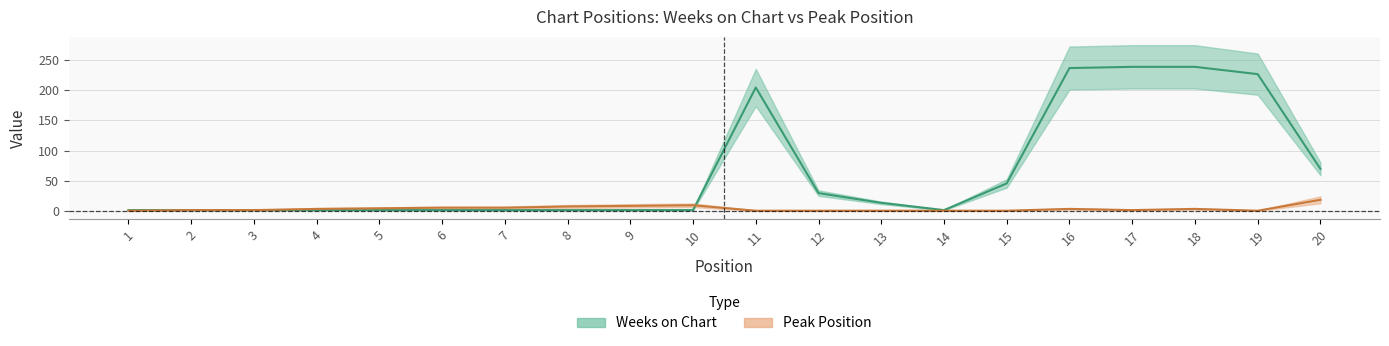

List the series in order of their peak value, lowest first.

Peak Position, Weeks on Chart